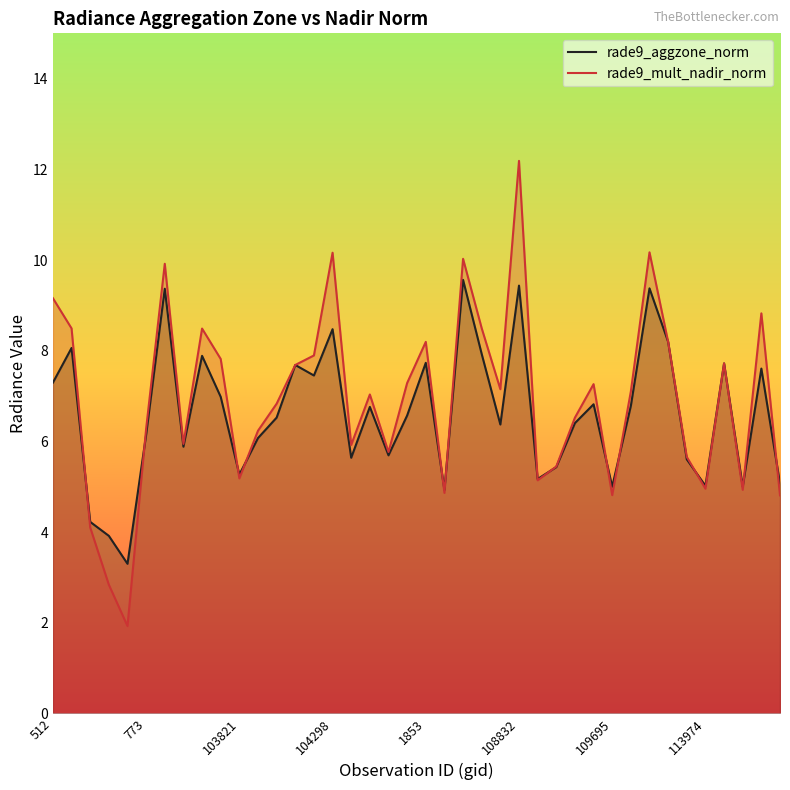

Count the number of data series in this chart.

2